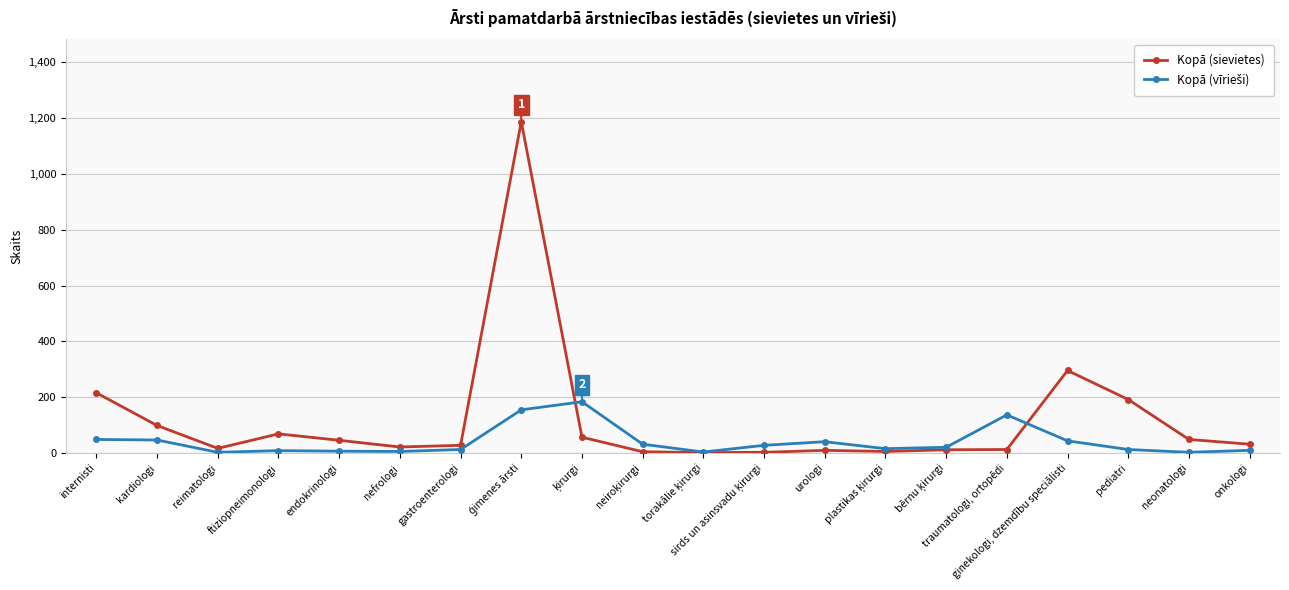

What is the difference between the highest and lowest values at internisti?

167